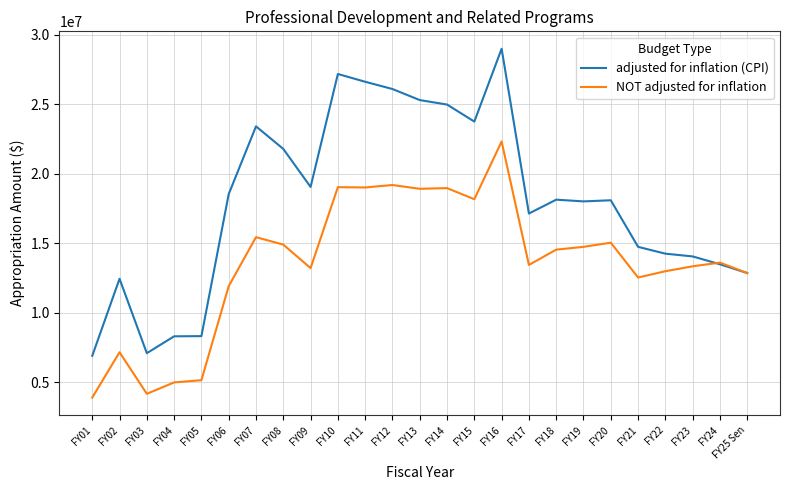

The value of adjusted for inflation (CPI) at FY10 is 27166694. True or false?

True